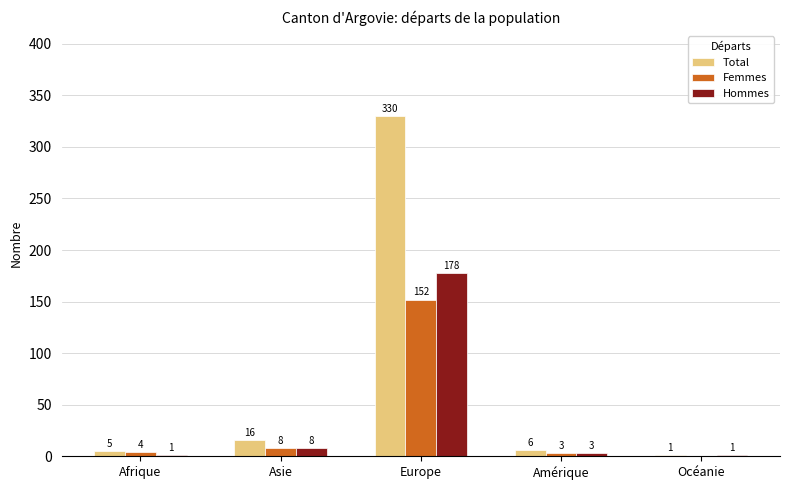

Between Afrique and Europe, which series saw the biggest shift?

Total